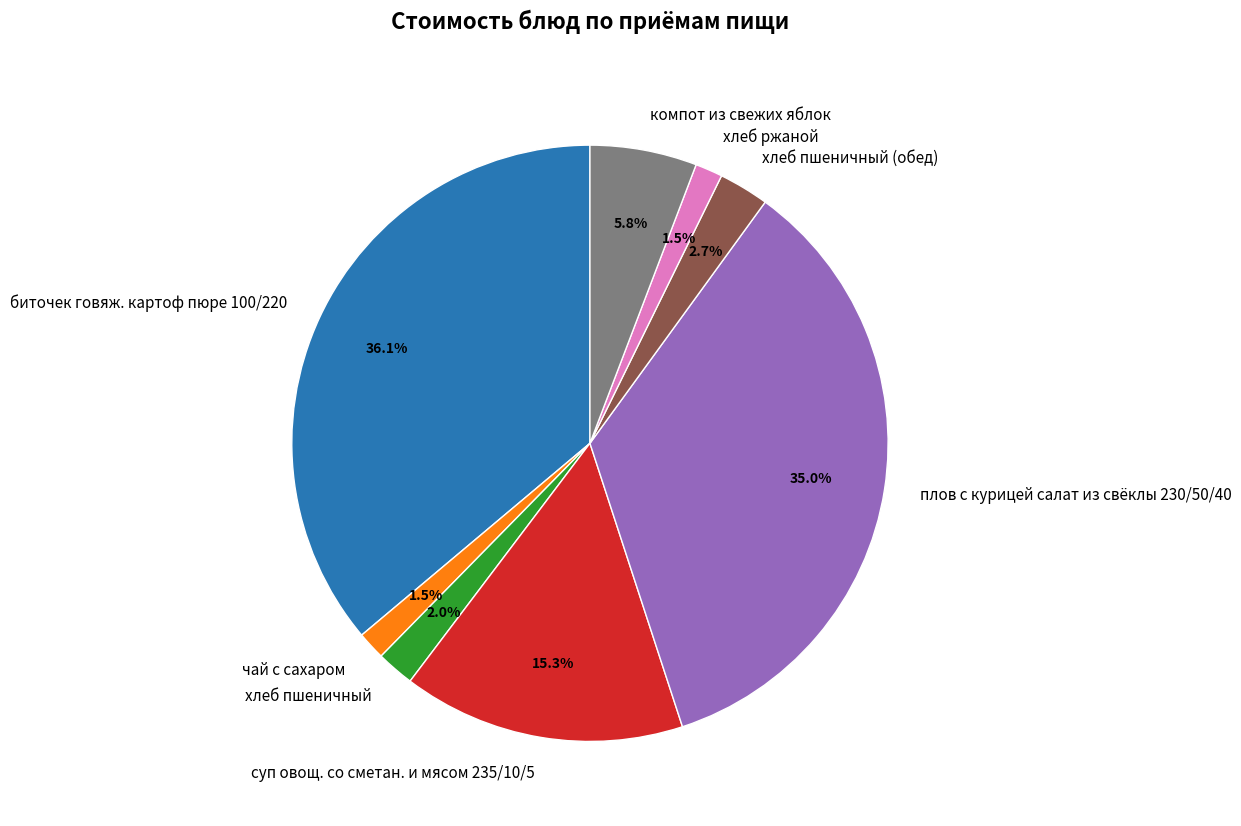

To the nearest percent, what is the difference between the largest and smallest slice percentages?

35%